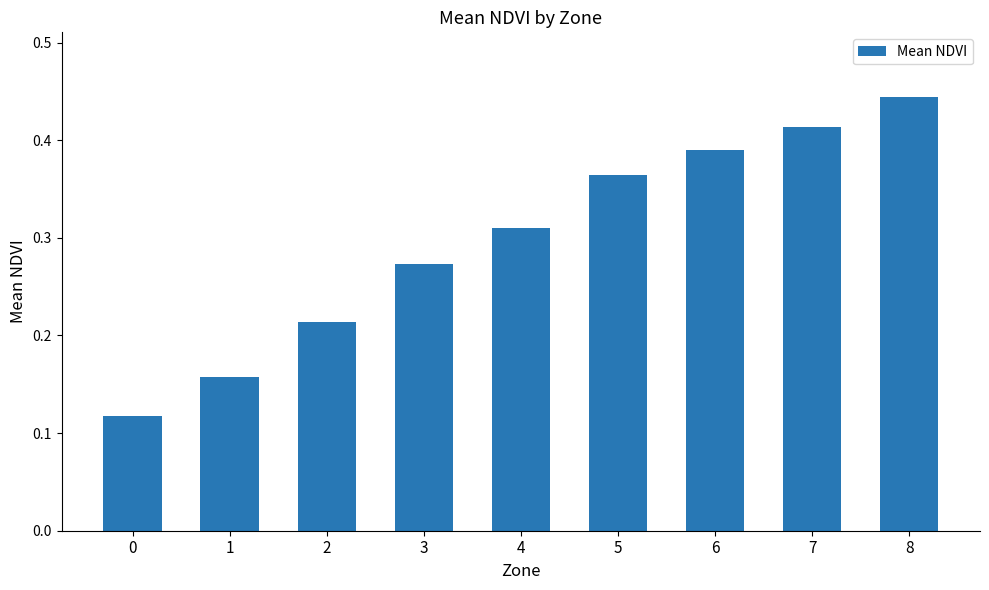

How many values are between 0 and 1?

9